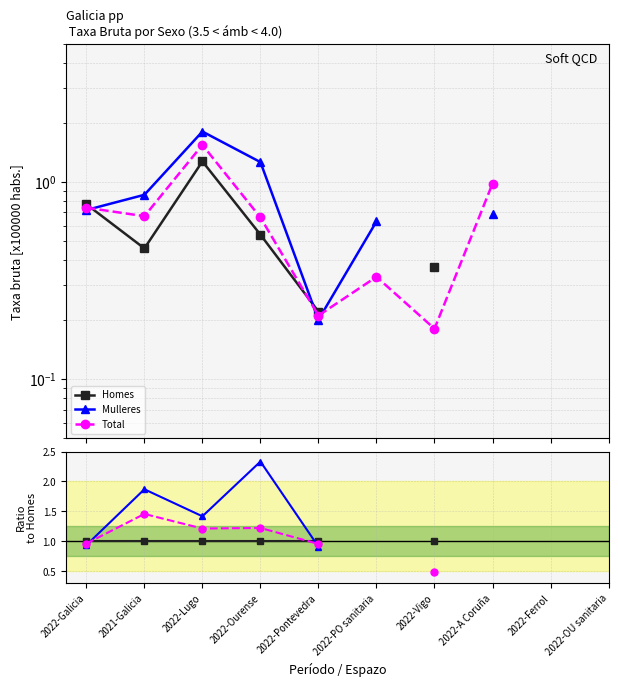

What are all the series names shown in the legend?

Homes, Mulleres, Total